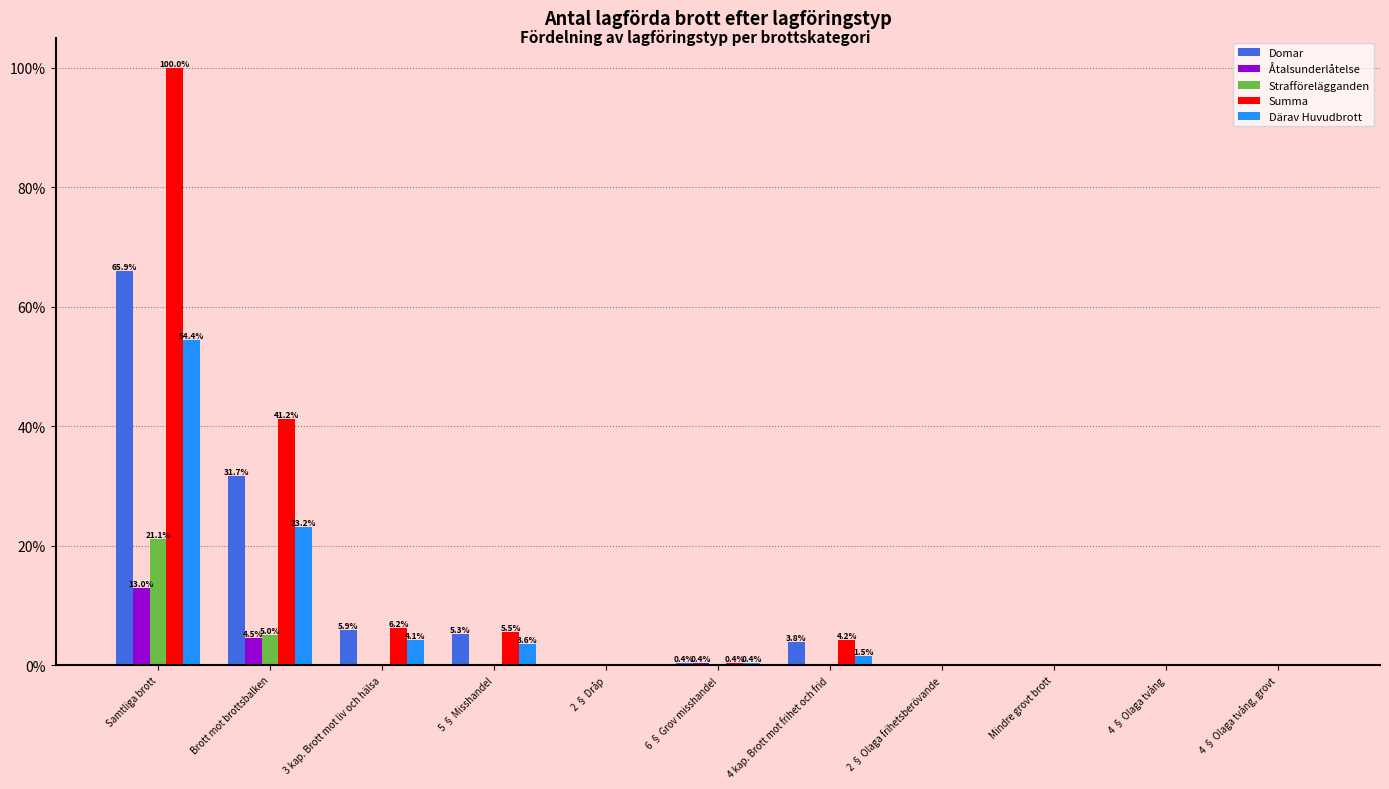

Between Samtliga brott and 3 kap. Brott mot liv och hälsa, which series saw the biggest shift?

Summa